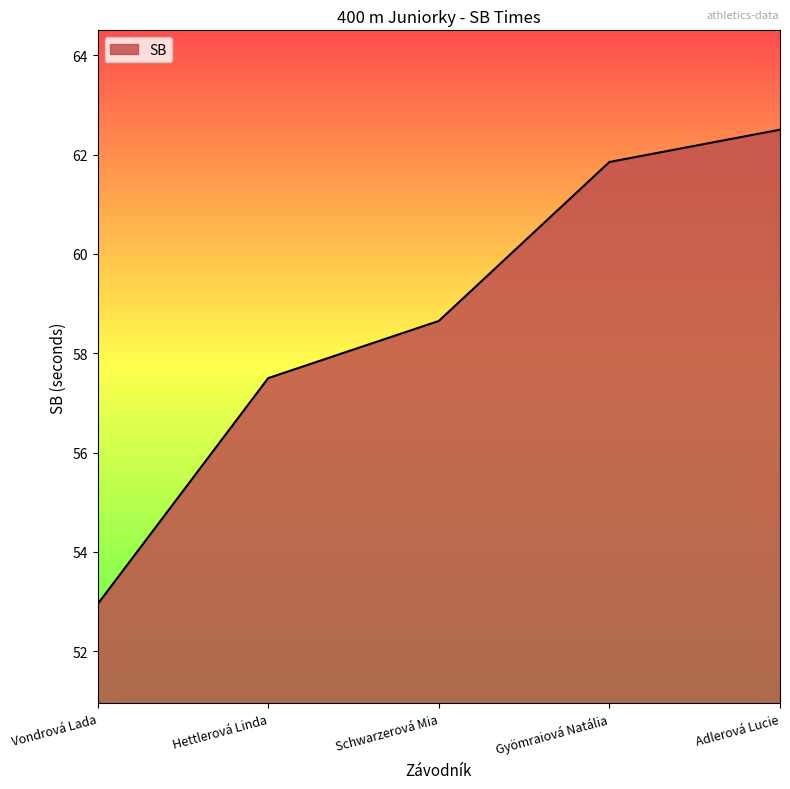

Is it true that the value at Adlerová Lucie is 110.1?

False